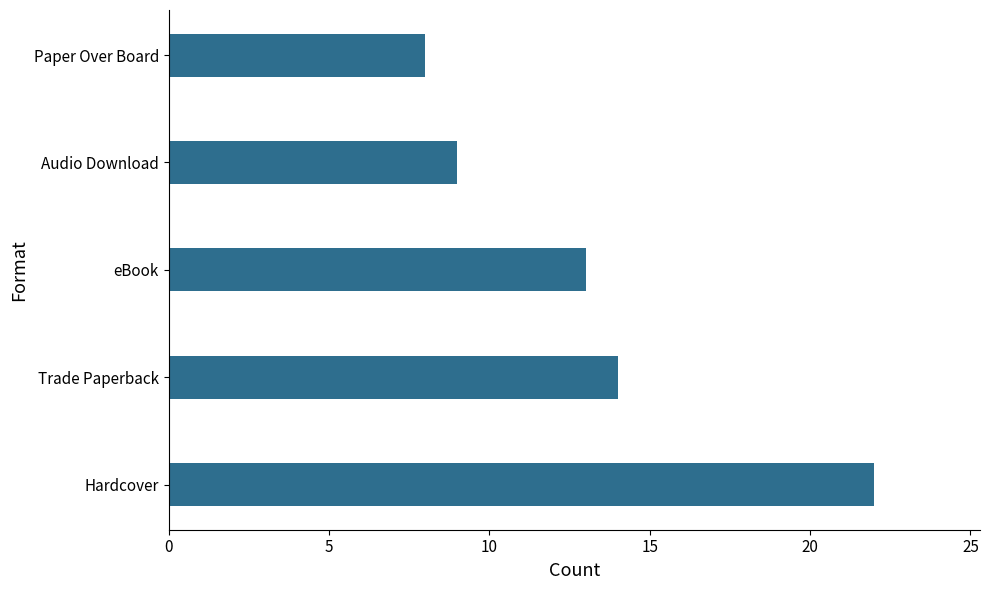

What is the greatest value displayed?

22